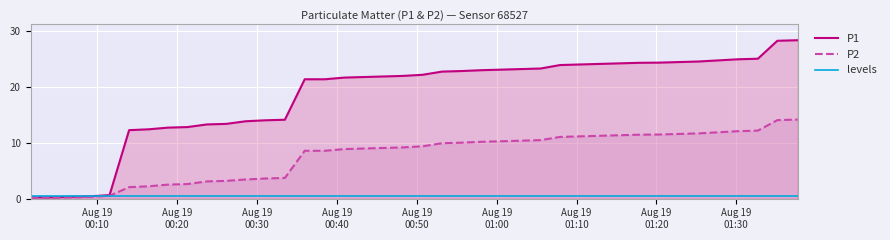

Rank the series by their maximum value, from lowest to highest.

levels, P2, P1